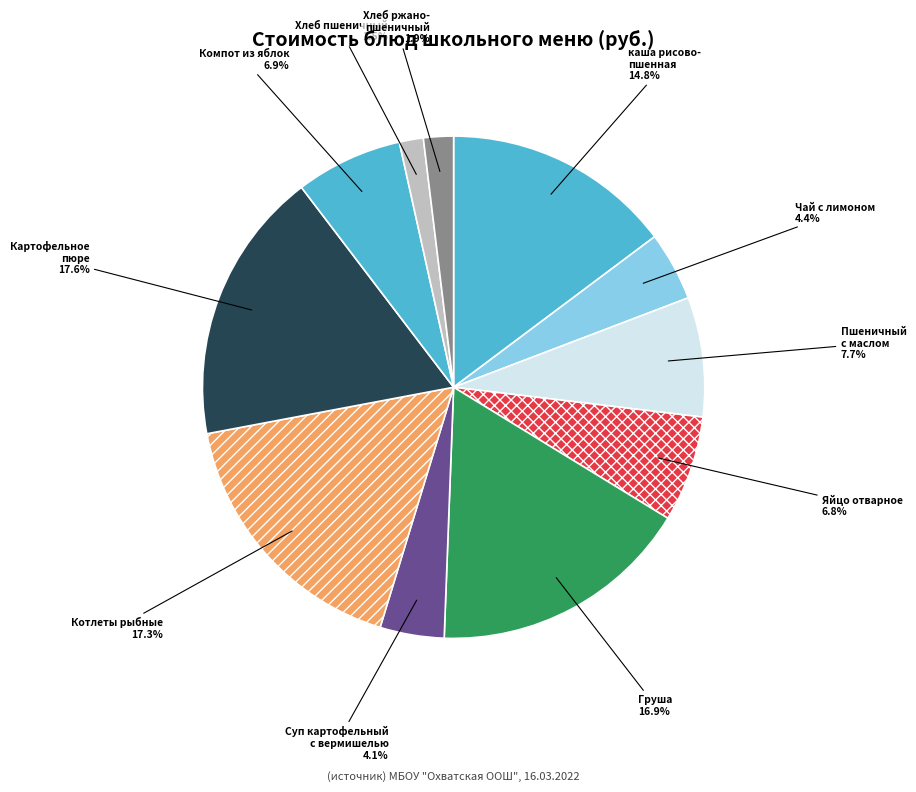

How many slices are in this pie chart?

11